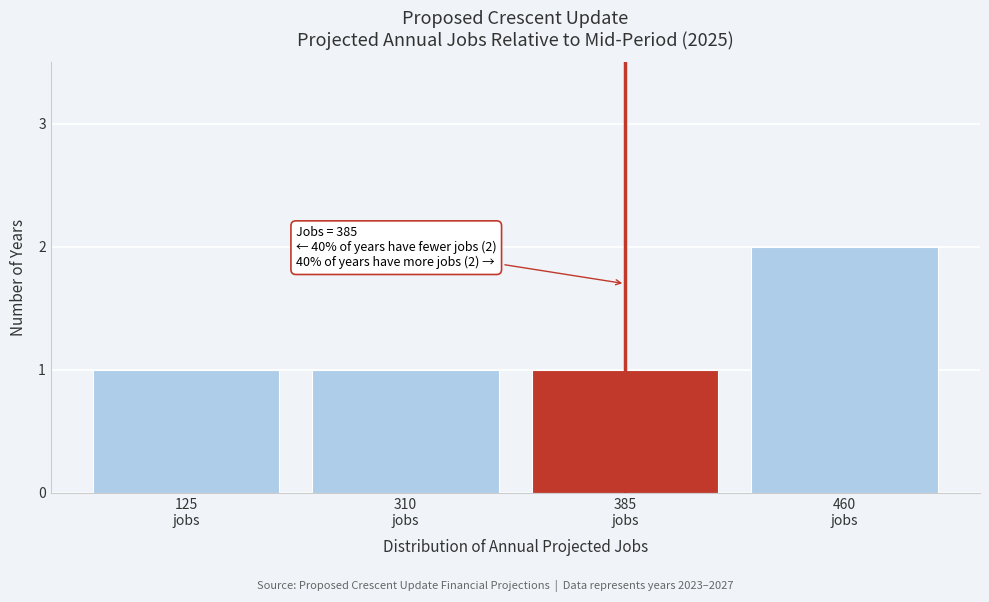

Reading right to left, what are all the values shown in this chart?

2	1	1	1